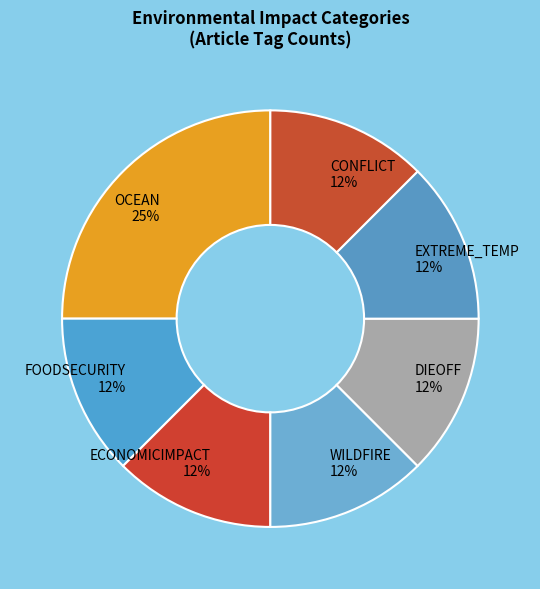

How many segments does this pie chart have?

7